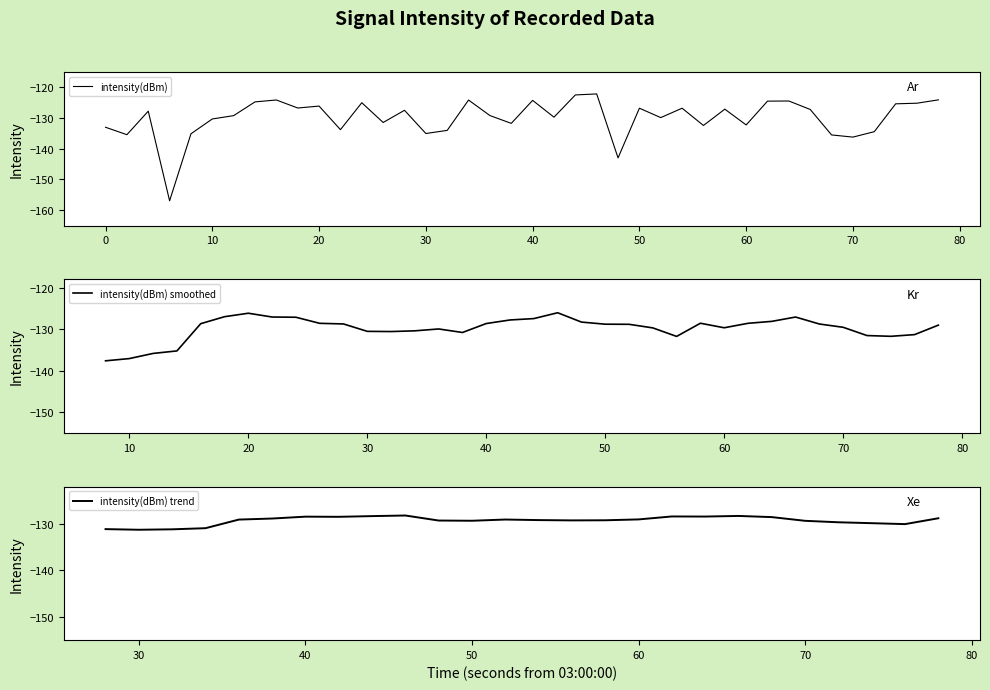

How many values are below -127?

24